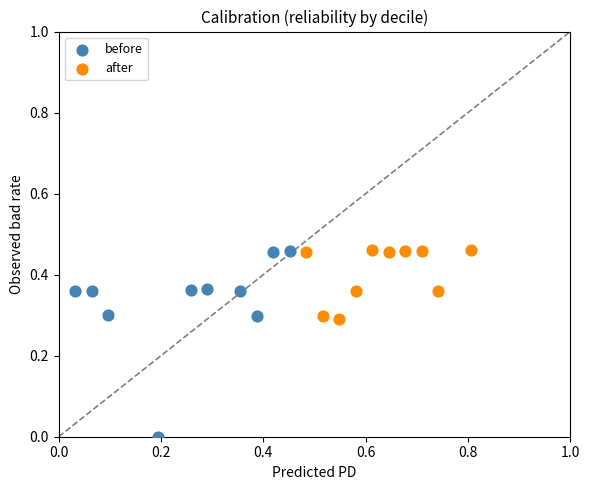

What are all the series names shown in the legend?

before, after